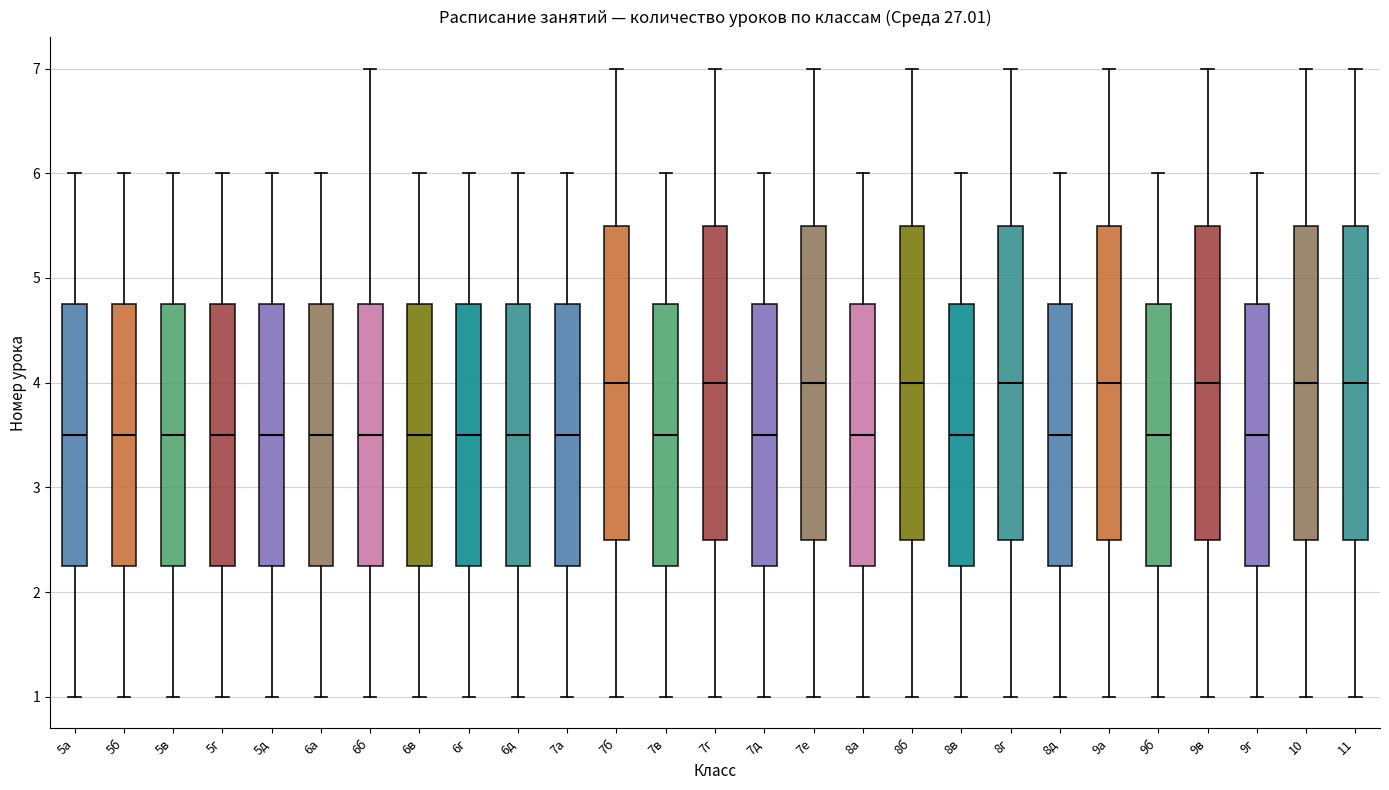

Reading left to right, transcribe this box plot: for each box, give where its median line is, the range the box spans, and where its two whiskers end, as read against the y-axis. The values are not printed on the chart, so give them approximately, as read against the axis.

5а: median 3.5, box 2.3 to 4.8, whiskers 1.0 to 6.0
5б: median 3.5, box 2.3 to 4.8, whiskers 1.0 to 6.0
5в: median 3.5, box 2.3 to 4.8, whiskers 1.0 to 6.0
5г: median 3.5, box 2.3 to 4.8, whiskers 1.0 to 6.0
5д: median 3.5, box 2.3 to 4.8, whiskers 1.0 to 6.0
6а: median 3.5, box 2.3 to 4.8, whiskers 1.0 to 6.0
6б: median 3.5, box 2.3 to 4.8, whiskers 1.0 to 7.0
6в: median 3.5, box 2.3 to 4.8, whiskers 1.0 to 6.0
6г: median 3.5, box 2.3 to 4.8, whiskers 1.0 to 6.0
6д: median 3.5, box 2.3 to 4.8, whiskers 1.0 to 6.0
7а: median 3.5, box 2.3 to 4.8, whiskers 1.0 to 6.0
7б: median 4.0, box 2.5 to 5.5, whiskers 1.0 to 7.0
7в: median 3.5, box 2.3 to 4.8, whiskers 1.0 to 6.0
7г: median 4.0, box 2.5 to 5.5, whiskers 1.0 to 7.0
7д: median 3.5, box 2.3 to 4.8, whiskers 1.0 to 6.0
7е: median 4.0, box 2.5 to 5.5, whiskers 1.0 to 7.0
8а: median 3.5, box 2.3 to 4.8, whiskers 1.0 to 6.0
8б: median 4.0, box 2.5 to 5.5, whiskers 1.0 to 7.0
8в: median 3.5, box 2.3 to 4.8, whiskers 1.0 to 6.0
8г: median 4.0, box 2.5 to 5.5, whiskers 1.0 to 7.0
8д: median 3.5, box 2.3 to 4.8, whiskers 1.0 to 6.0
9а: median 4.0, box 2.5 to 5.5, whiskers 1.0 to 7.0
9б: median 3.5, box 2.3 to 4.8, whiskers 1.0 to 6.0
9в: median 4.0, box 2.5 to 5.5, whiskers 1.0 to 7.0
9г: median 3.5, box 2.3 to 4.8, whiskers 1.0 to 6.0
10: median 4.0, box 2.5 to 5.5, whiskers 1.0 to 7.0
11: median 4.0, box 2.5 to 5.5, whiskers 1.0 to 7.0